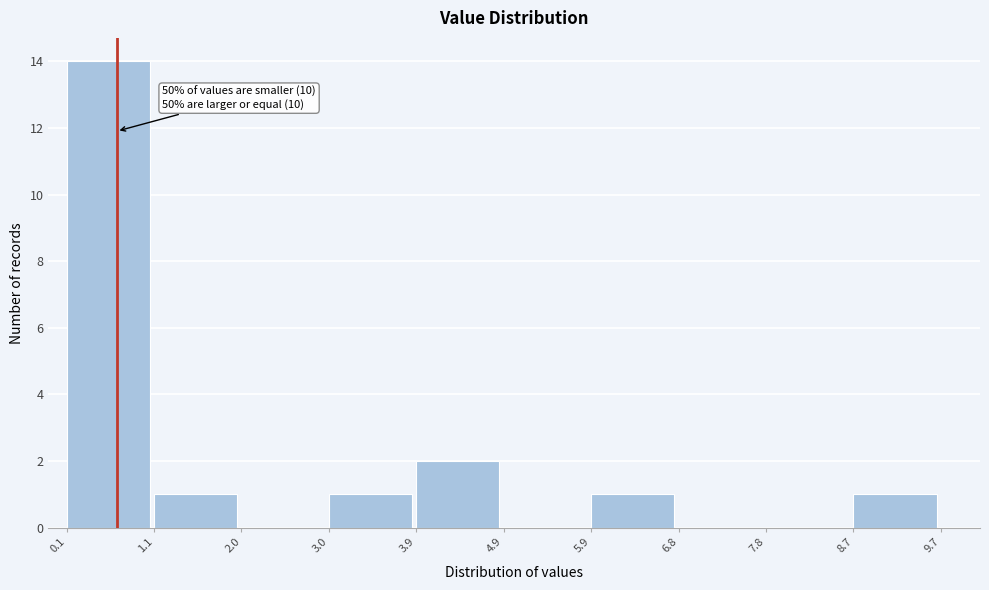

Which range on the x-axis has the tallest bar?

0.1 to 1.1